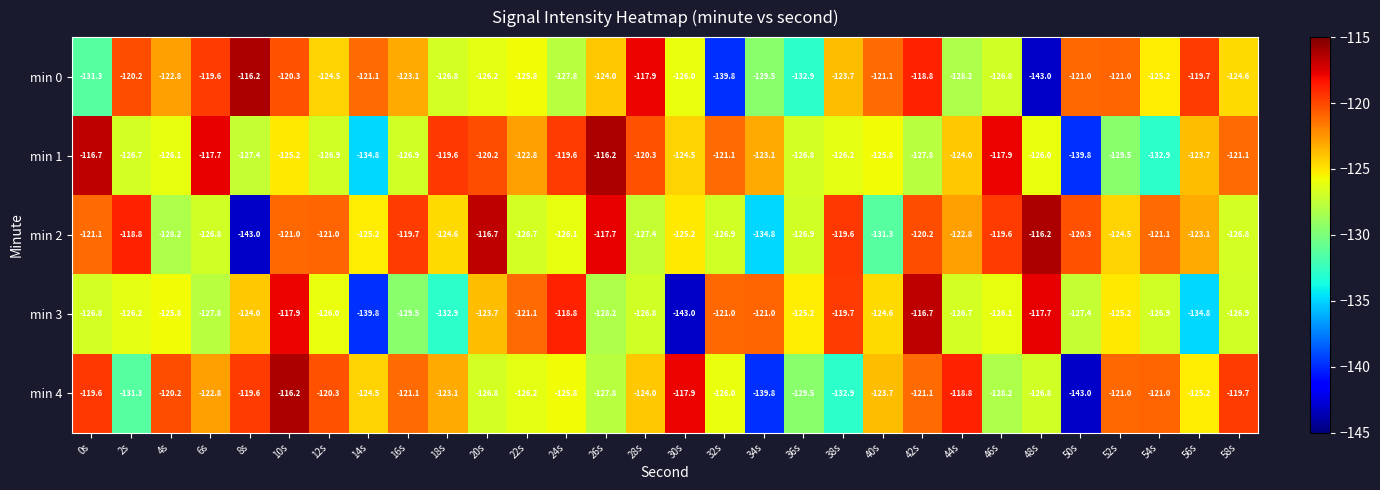

What is the spread (max minus min) of values at 8s?

26.8